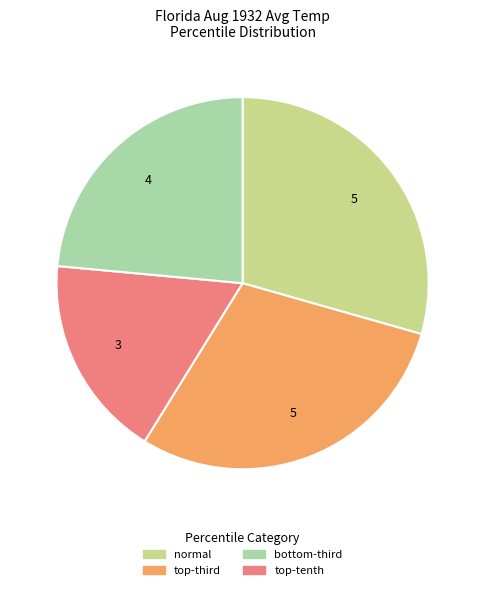

Is there a majority slice in this chart?

No